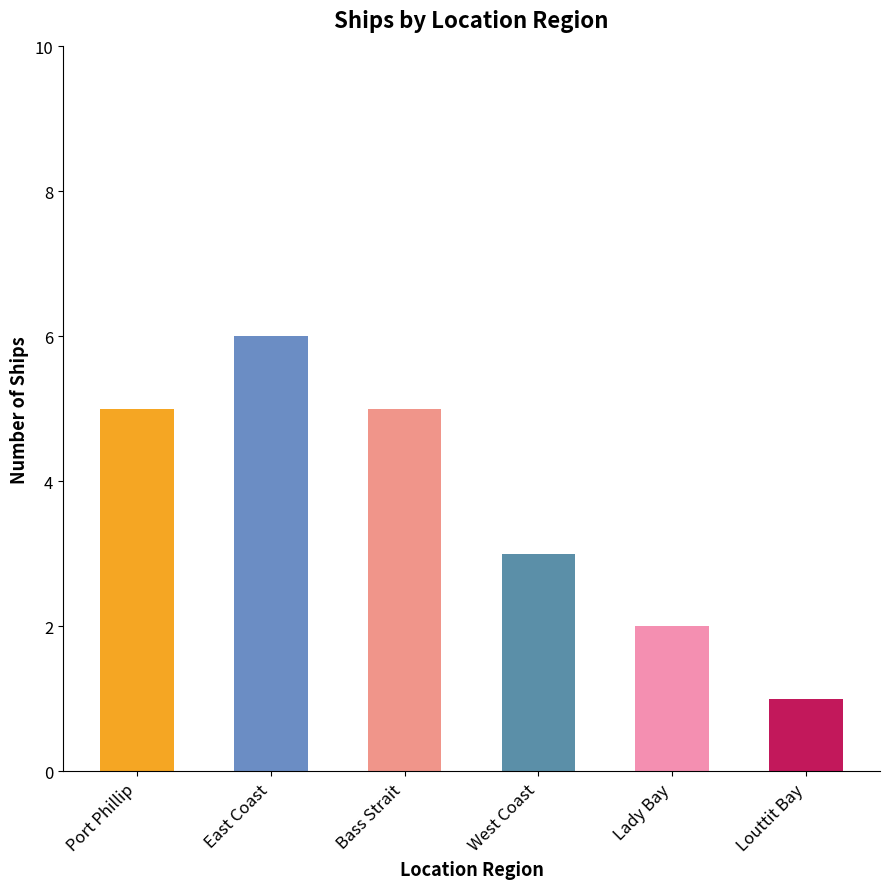

How many data points are above 5?

1